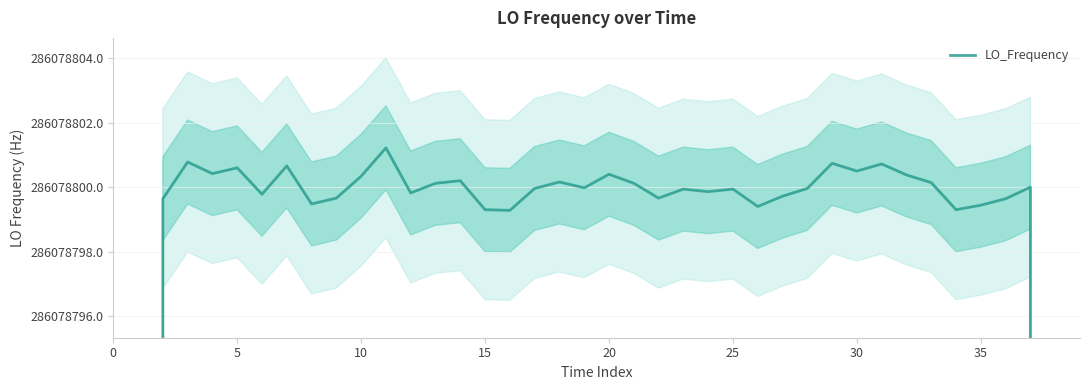

Does the chart display data point markers on the line(s)?

No